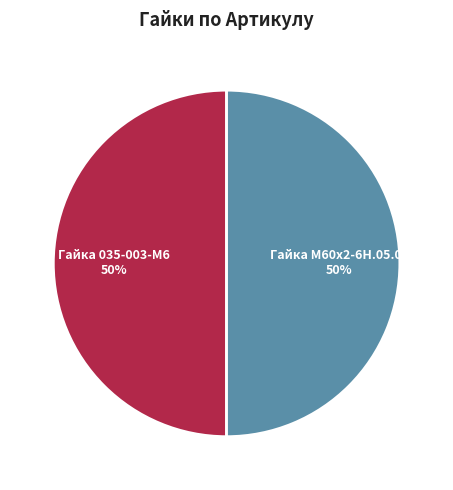

What is the ratio of the value at Гайка М60х2-6Н.05.05 to the value at Гайка 035-003-М6?

1.0